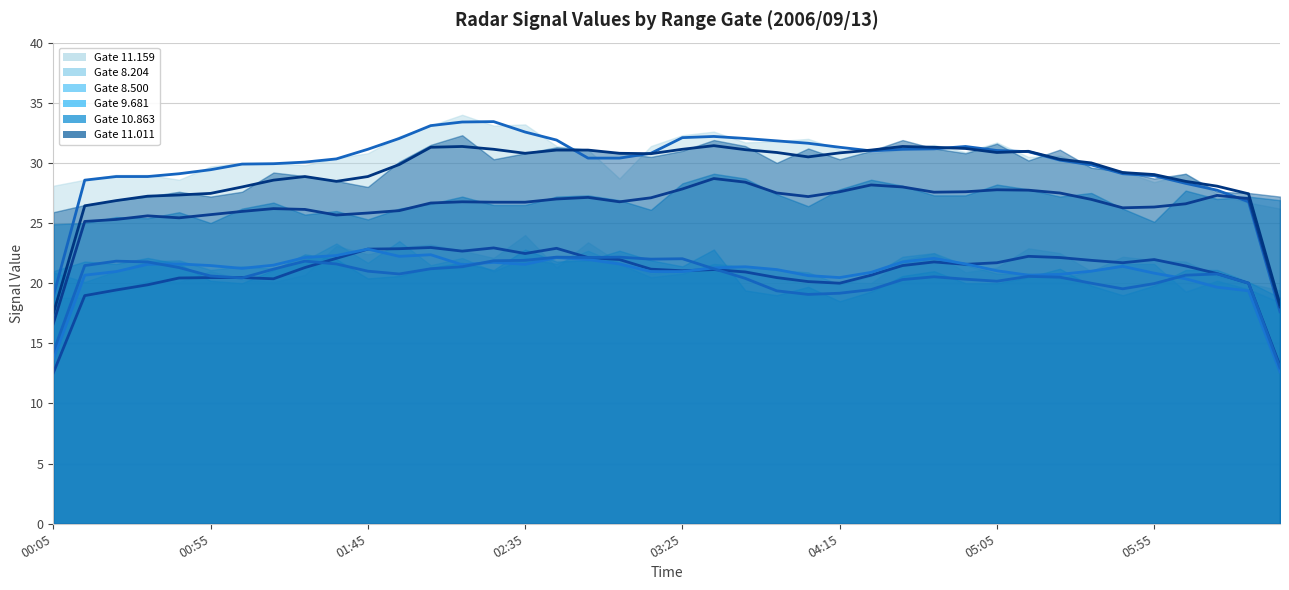

At which category does the chart reach its peak across all series?

14